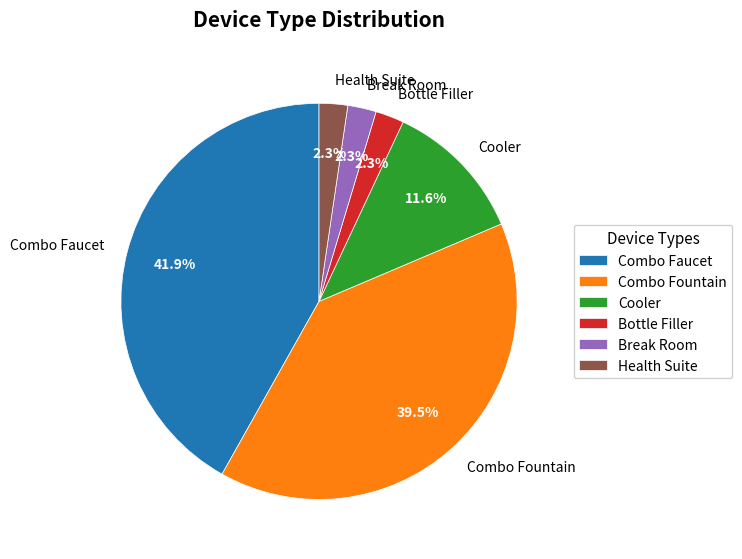

To the nearest percent, what is the combined percentage of Combo Faucet and Combo Fountain?

81%